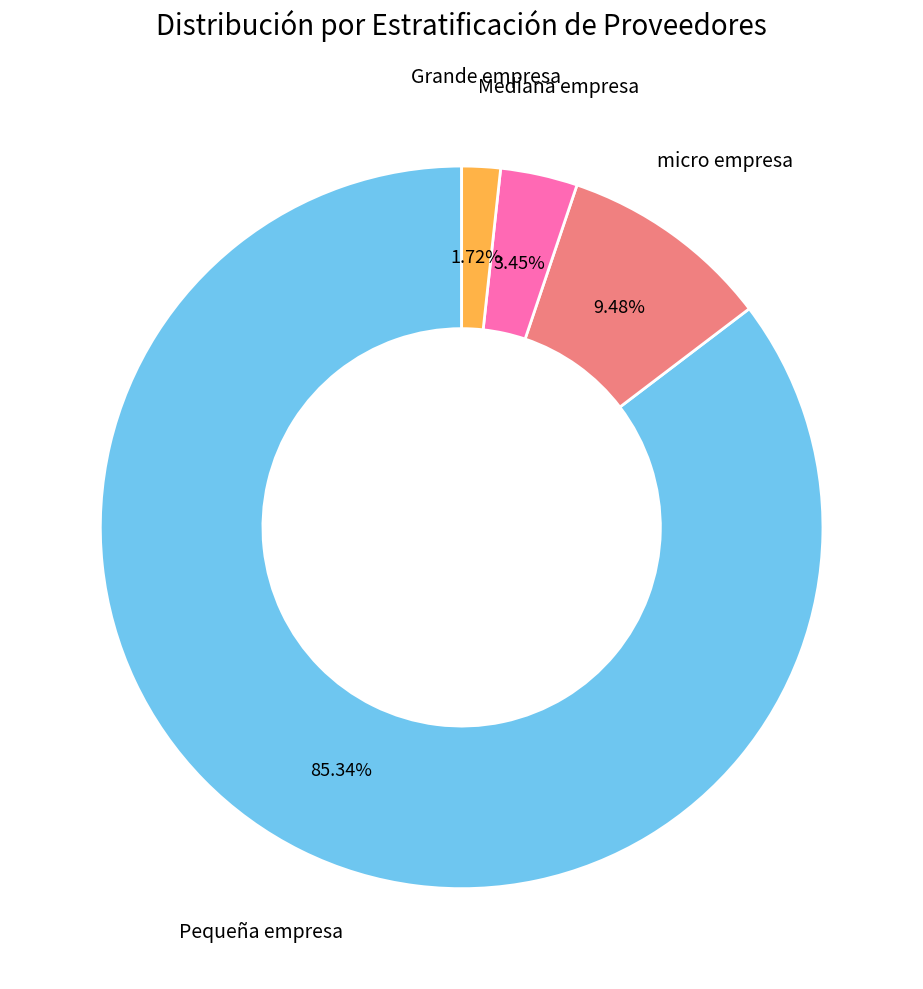

Is Grande empresa the majority of the pie?

No